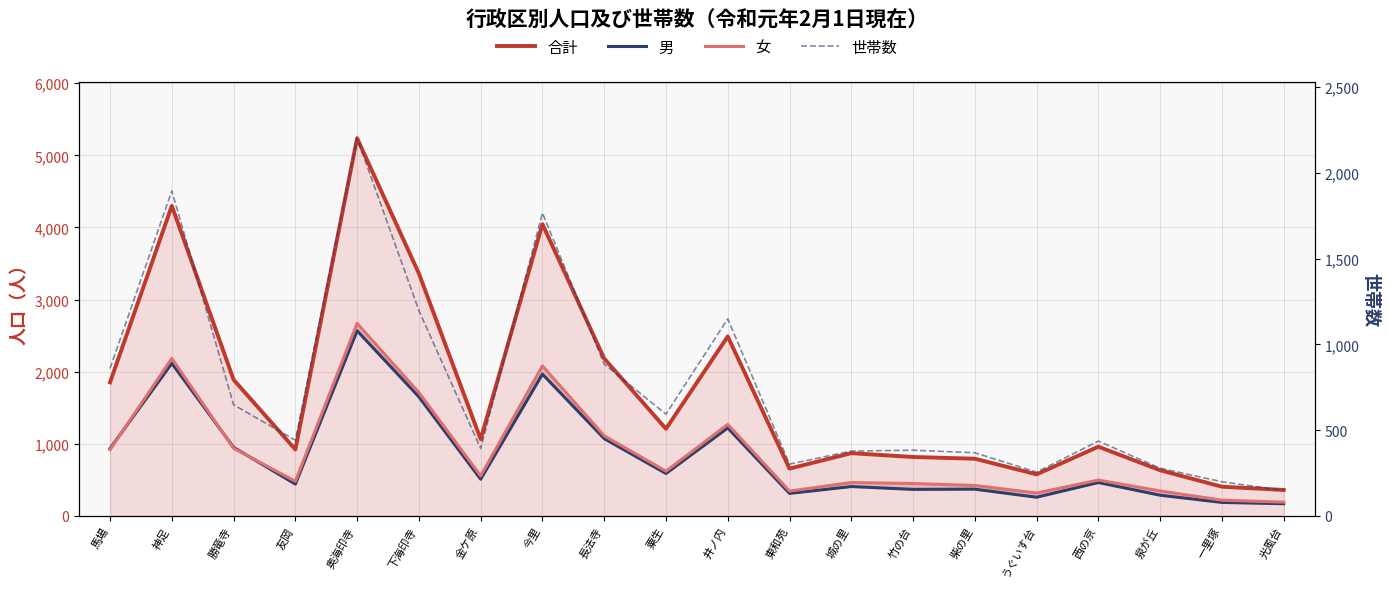

Rank the series by their maximum value, from highest to lowest.

合計, 女, 男, 世帯数